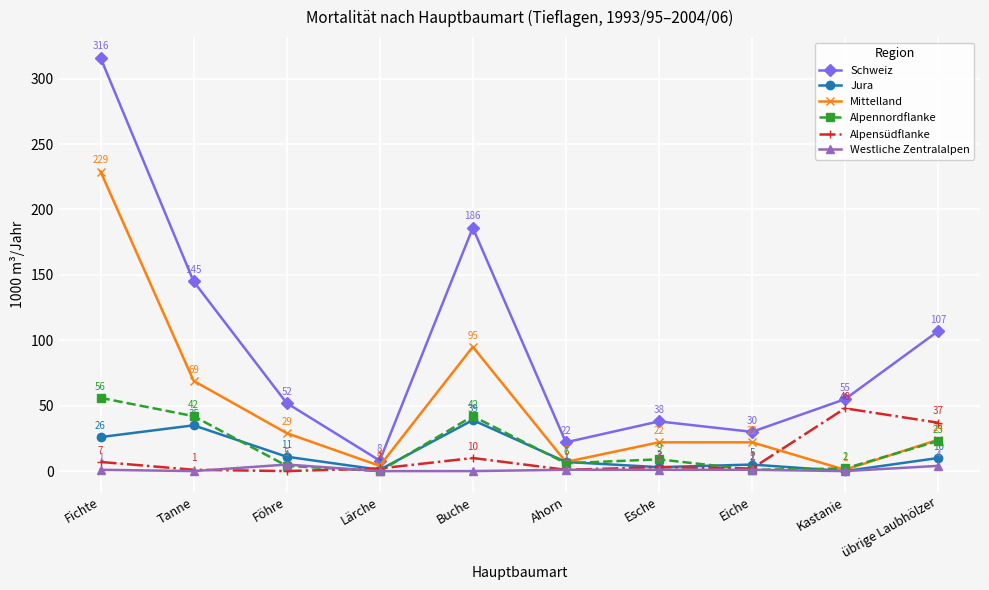

At which label does Mittelland reach its peak?

Fichte